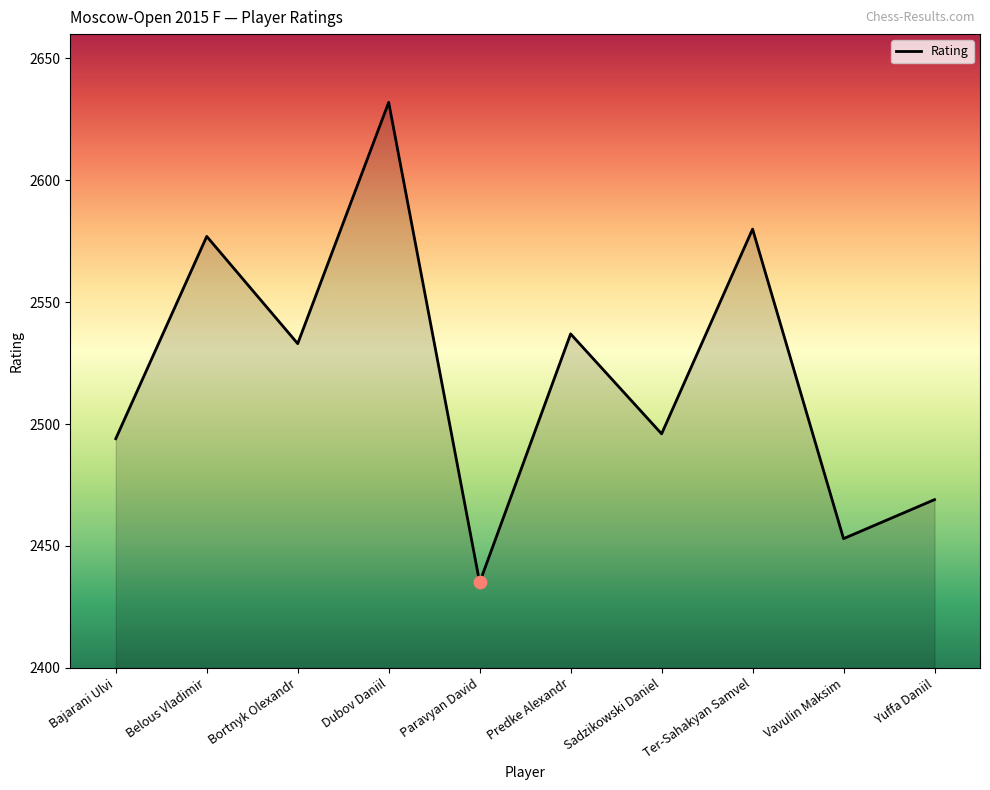

Approximately how many times larger is the value at Predke Alexandr compared to Paravyan David?

1.0